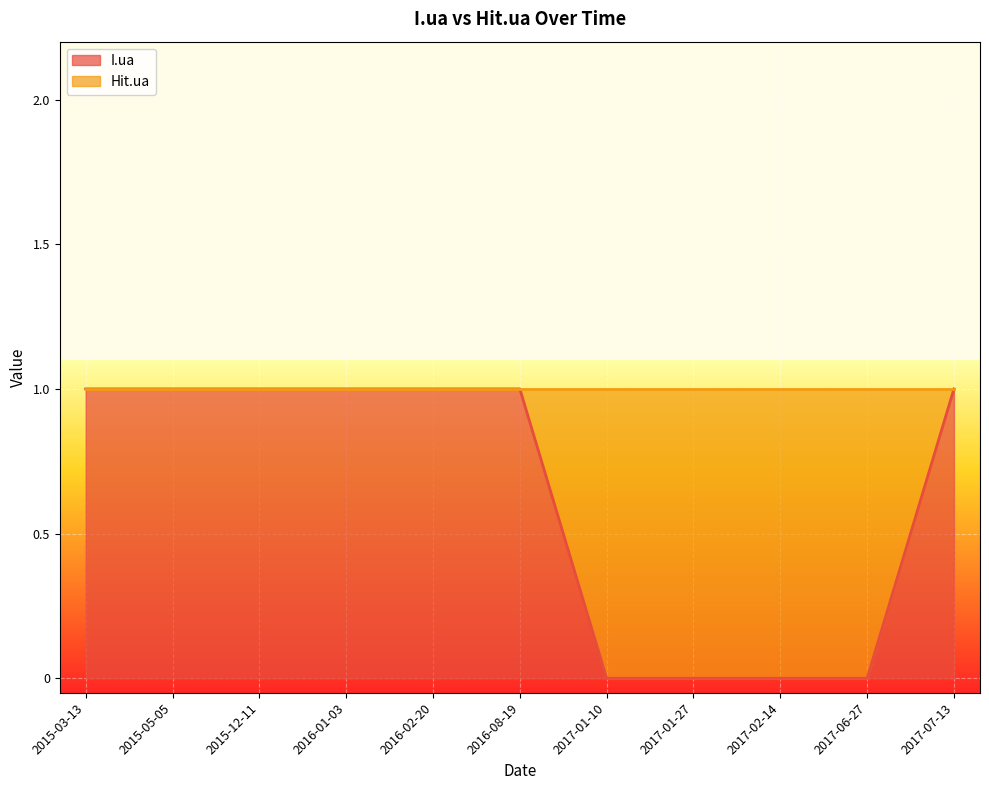

What is the greatest value displayed?

1